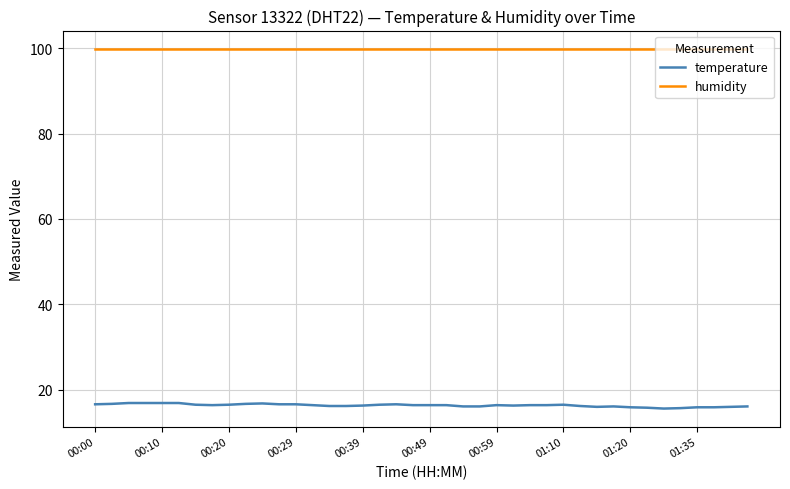

What is the highest value of the temperature series?

16.9